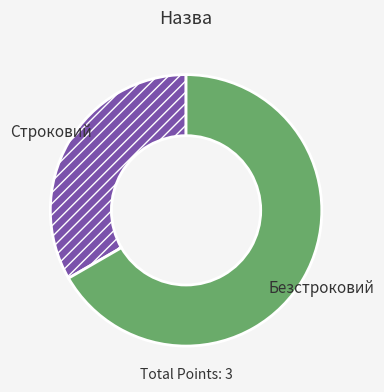

How many slices are in this pie chart?

2